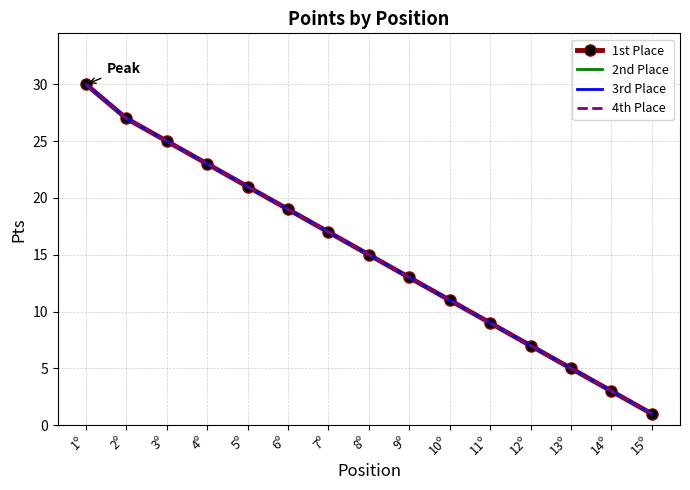

Rank the series by their maximum value, from highest to lowest.

1st Place, 2nd Place, 3rd Place, 4th Place